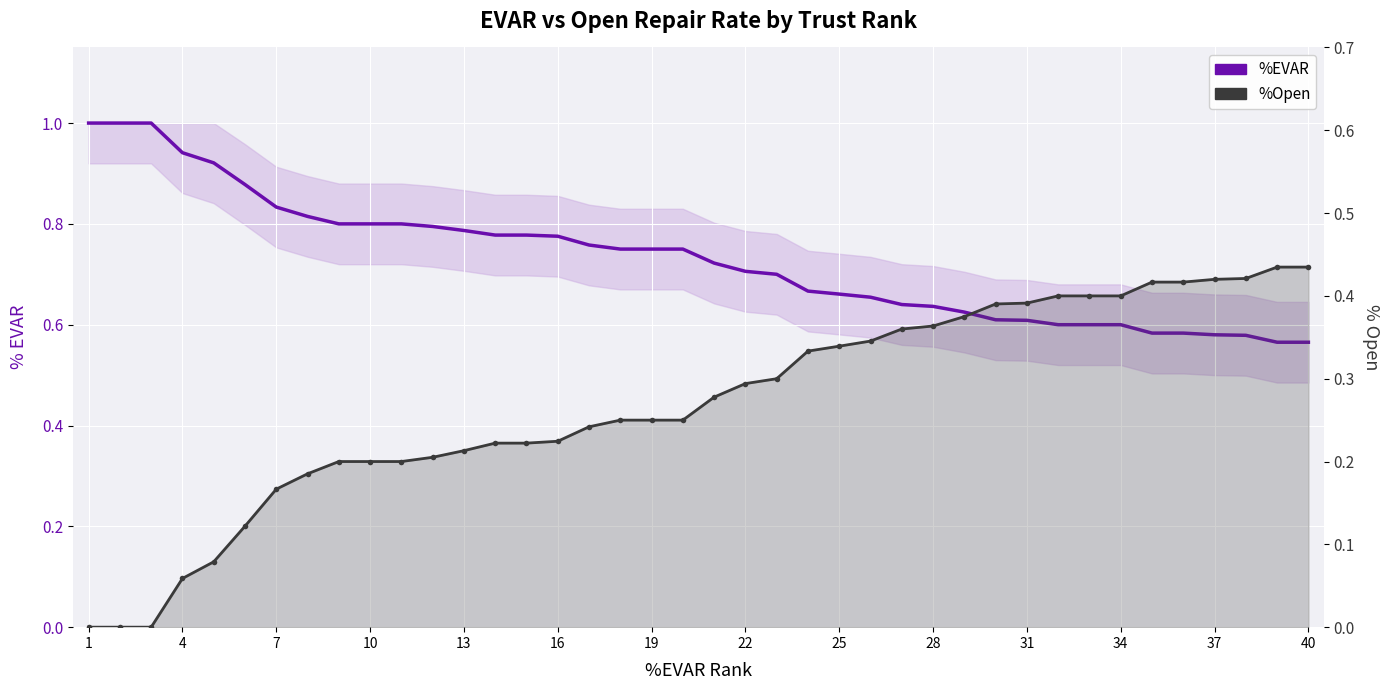

What is the spread (max minus min) of values at 22?

0.6